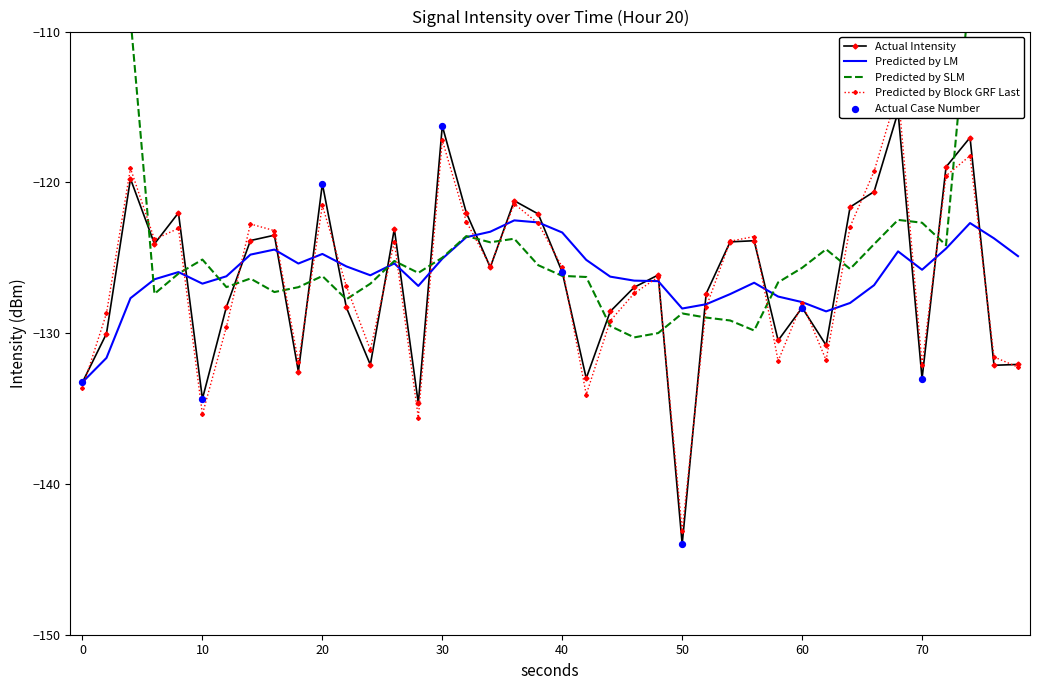

The value of Predicted by LM at 60 is -38.1. True or false?

False